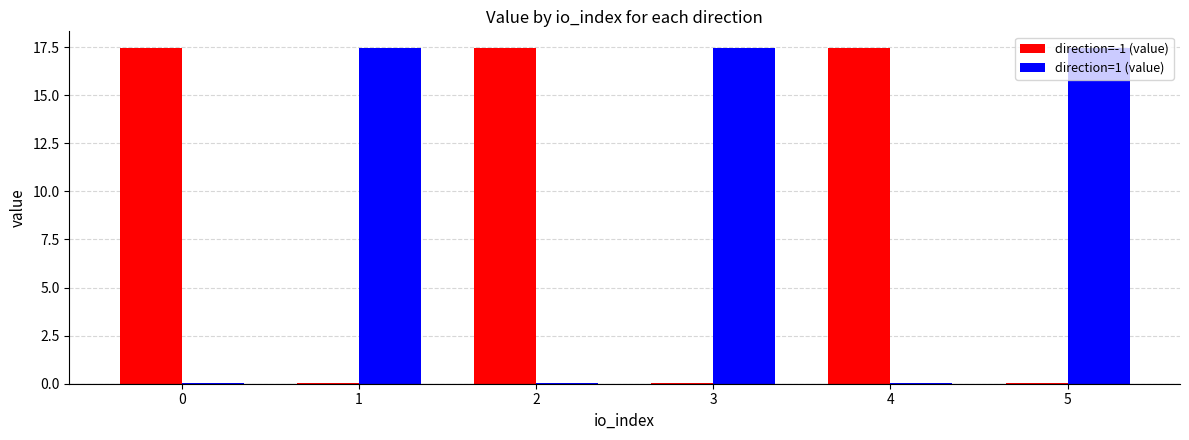

Is it true that direction=-1 (value) equals 24.1 at 4?

False